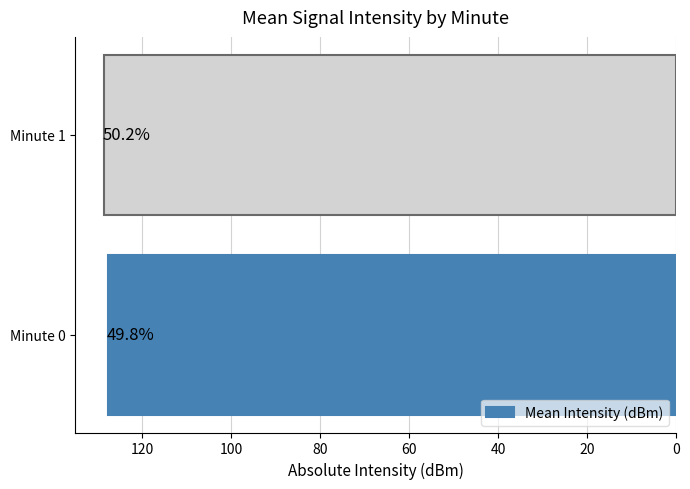

Are the bars horizontal?

Yes